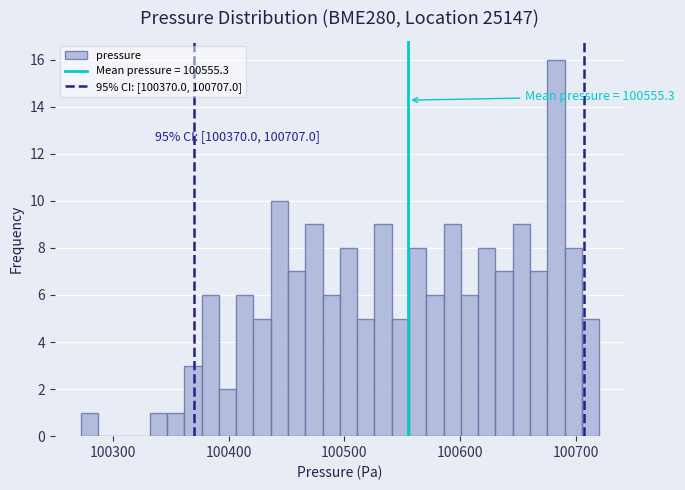

Read against the x-axis, roughly where is the centre of the tallest bar?

100680